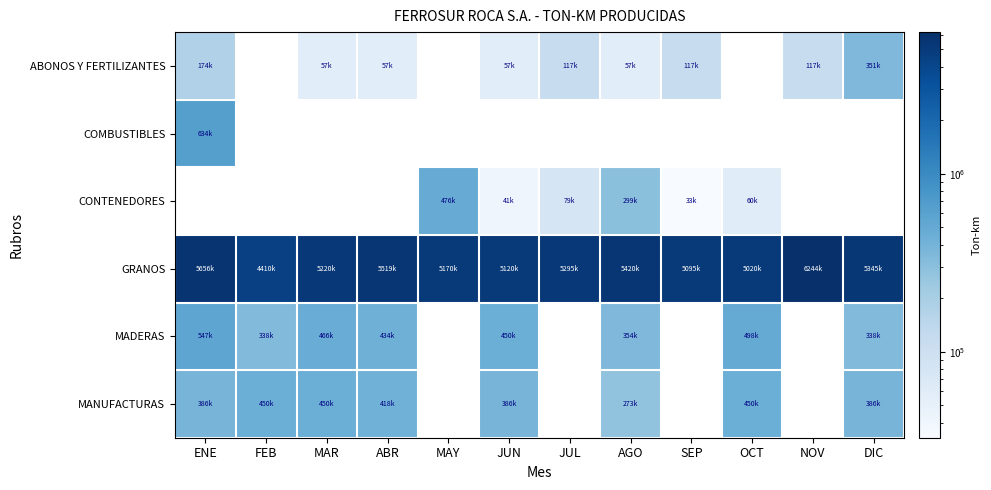

How many data points does each series have?

12